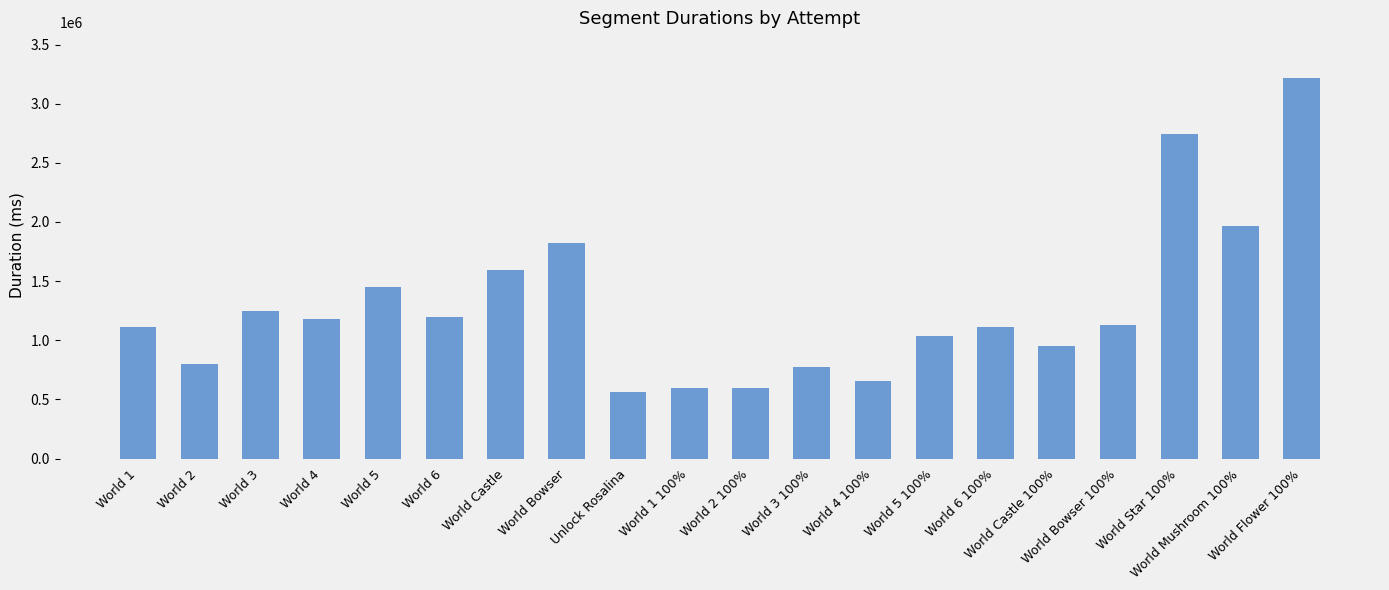

What is the difference between the second highest and second lowest values?

2148240.5